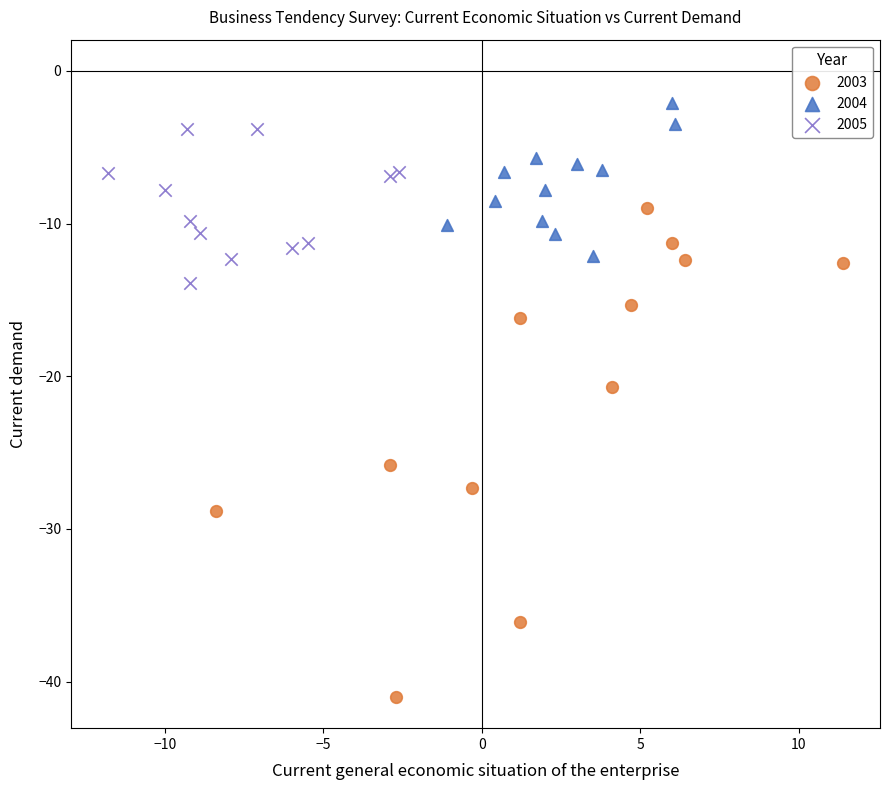

Which series contains the lowest Y value?

2003